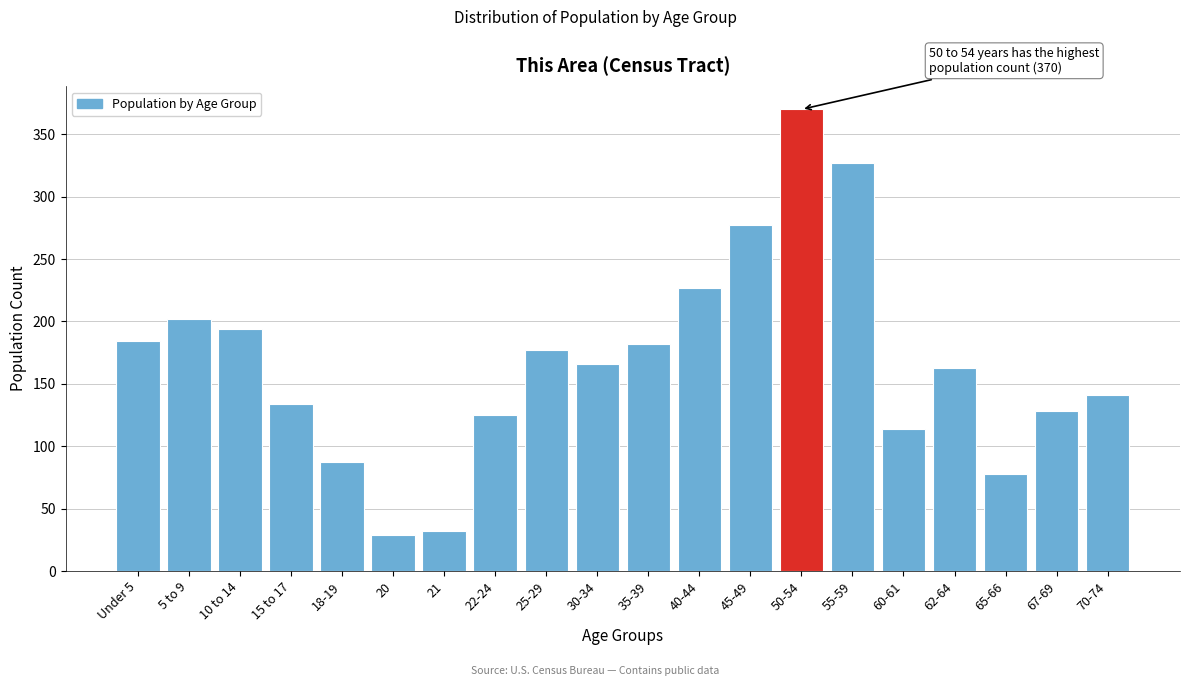

Reading left to right, what are all the values shown in this chart?

Under 5=184	5 to 9=202	10 to 14=194	15 to 17=134	18-19=87	20=29	21=32	22-24=125	25-29=177	30-34=166	35-39=182	40-44=227	45-49=277	50-54=370	55-59=327	60-61=114	62-64=163	65-66=78	67-69=128	70-74=141